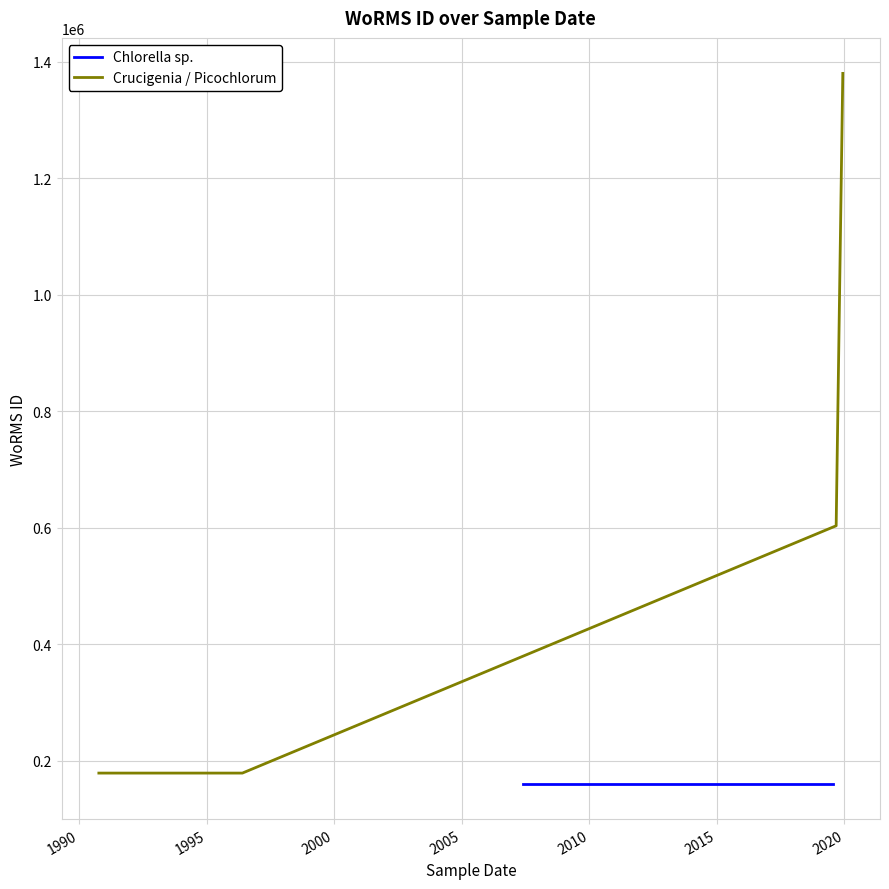

What are all the series names shown in the legend?

Chlorella sp., Crucigenia / Picochlorum